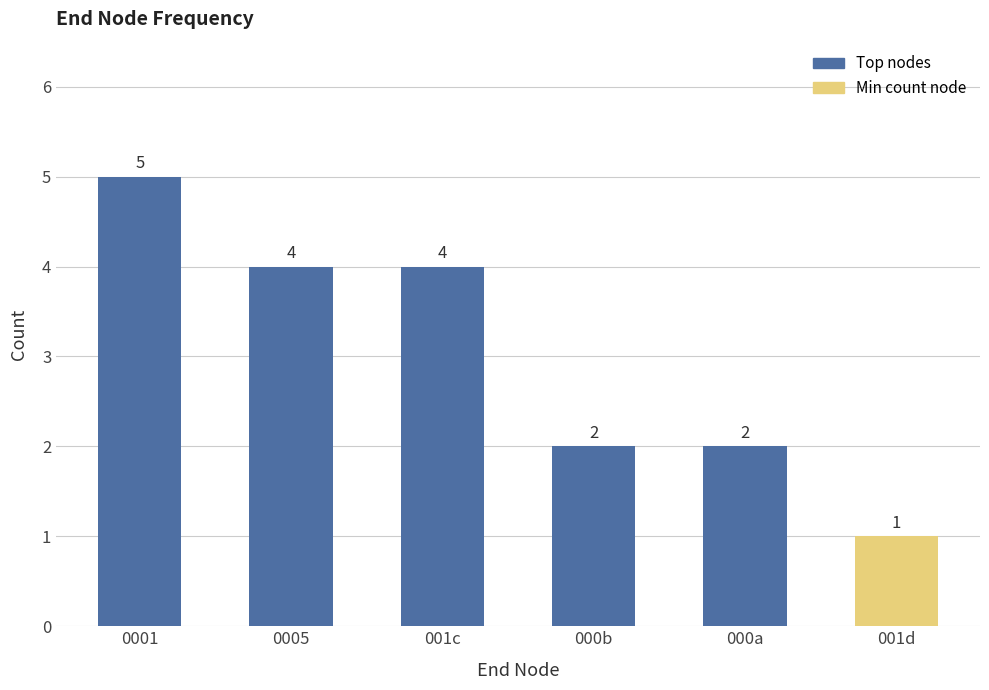

What is the approximate value at 0005?

4